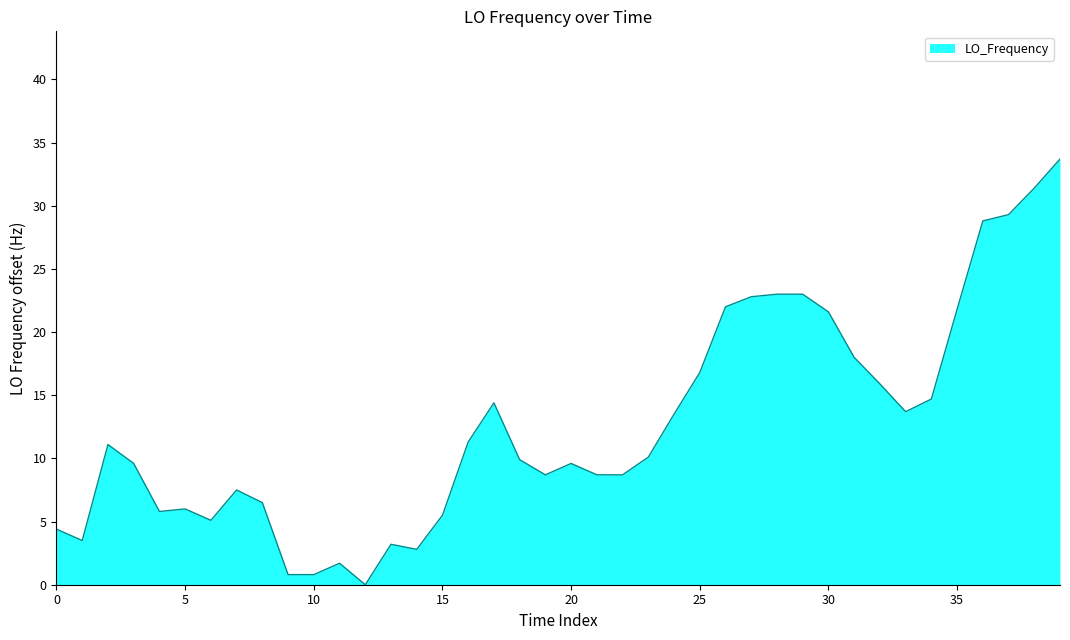

What is the maximum value shown in the chart?

33.7